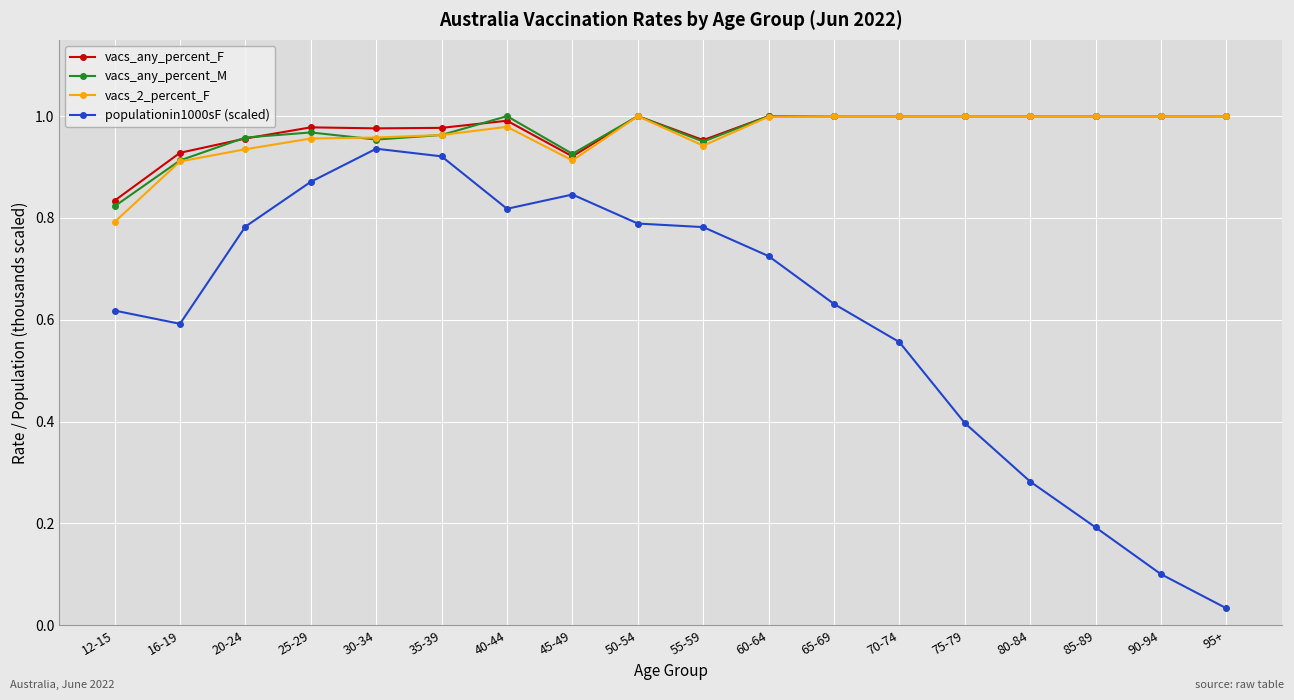

How many lines are shown in the chart?

4